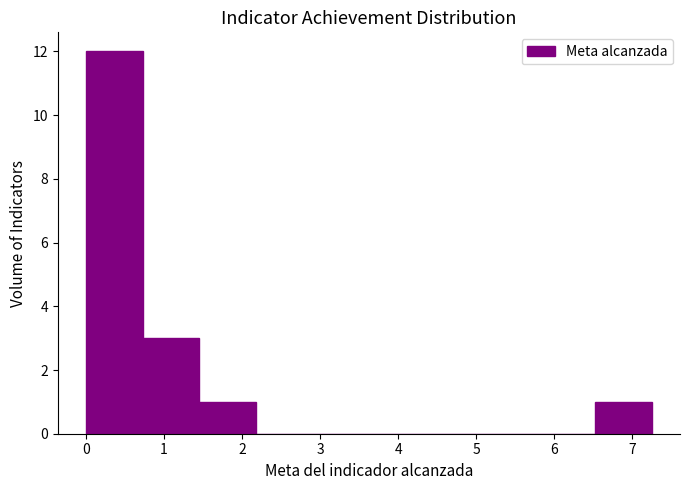

Reading left to right, list every bar in this chart as the range it spans on the x-axis followed by its height. Neither the bar edges nor the heights are printed on the chart, so give them approximately, as read against the axes.

0.0 to 0.7: 12
0.7 to 1.5: 3
1.5 to 2.2: 1
2.2 to 2.9: 0
2.9 to 3.6: 0
3.6 to 4.4: 0
4.4 to 5.1: 0
5.1 to 5.8: 0
5.8 to 6.5: 0
6.5 to 7.3: 1